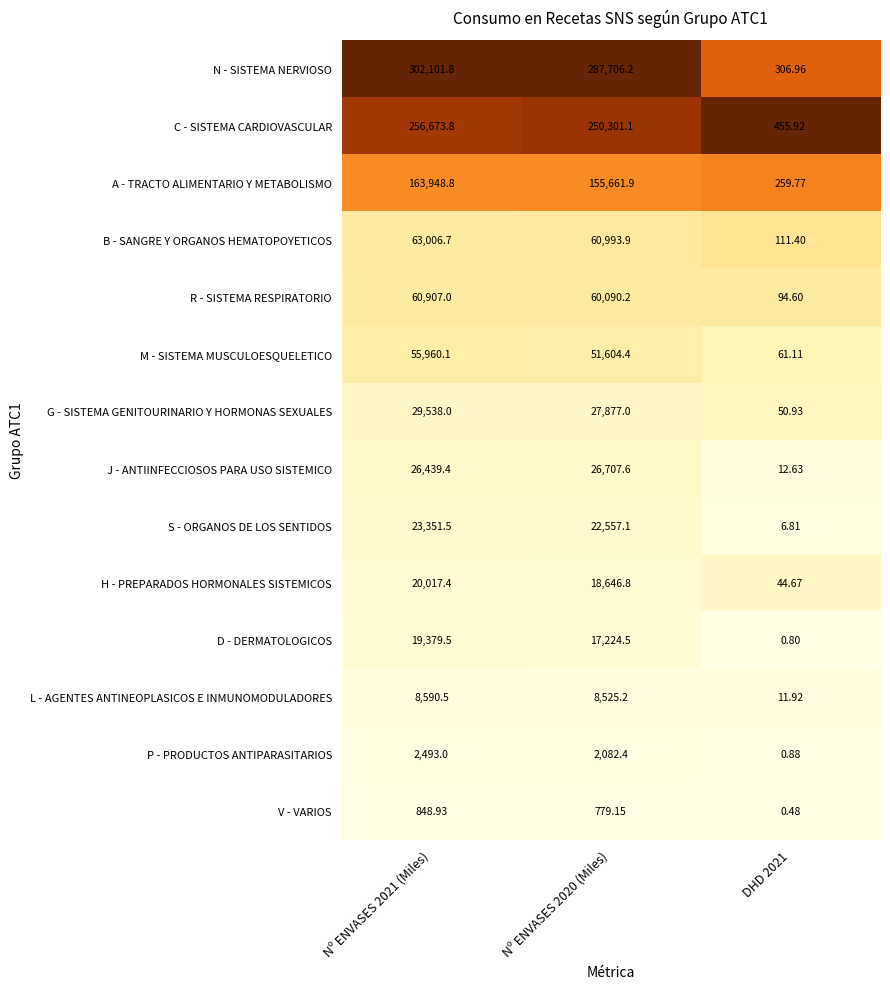

Is the value of B - SANGRE Y ORGANOS HEMATOPOYETICOS at Nº ENVASES 2020 (Miles) greater than the value of P - PRODUCTOS ANTIPARASITARIOS at Nº ENVASES 2020 (Miles)?

Yes